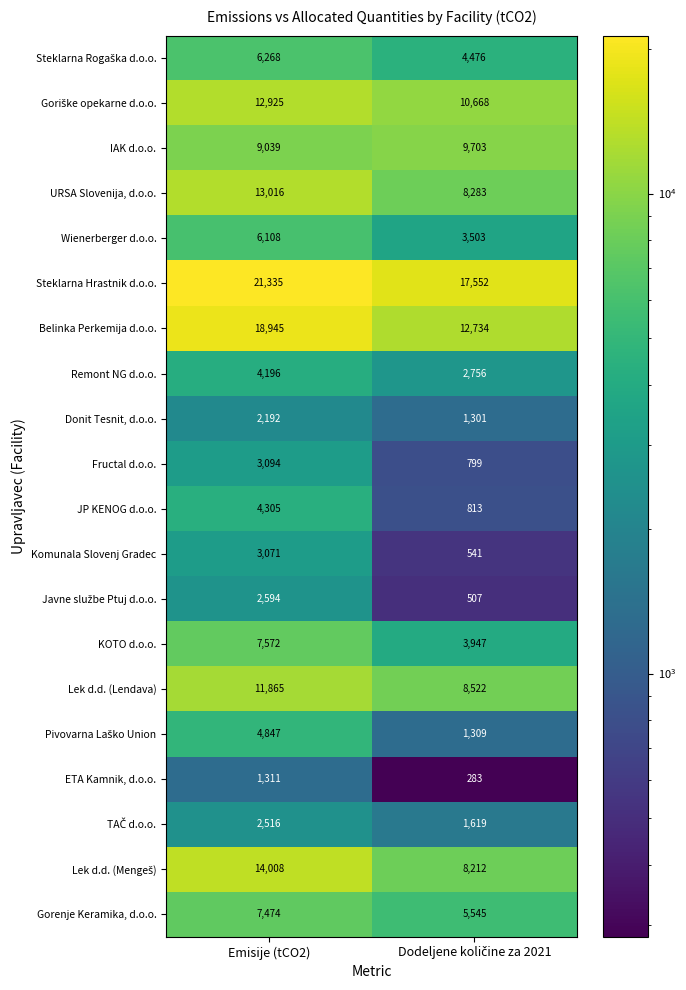

Which series has the widest spread of values?

Belinka Perkemija d.o.o.